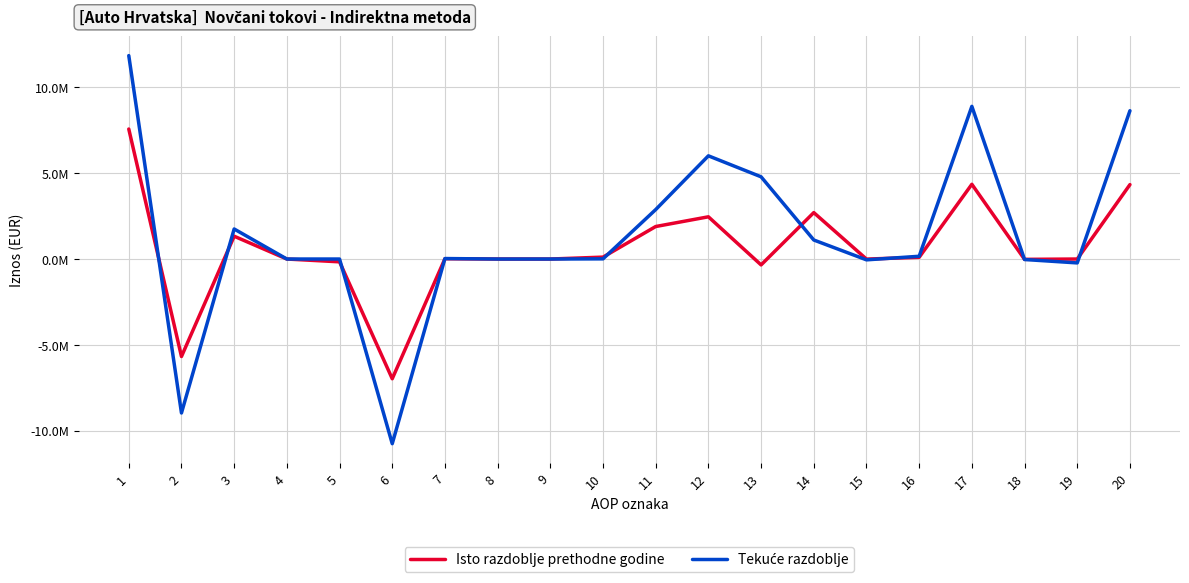

List the series in order of their overall mean, lowest first.

Isto razdoblje prethodne godine, Tekuće razdoblje